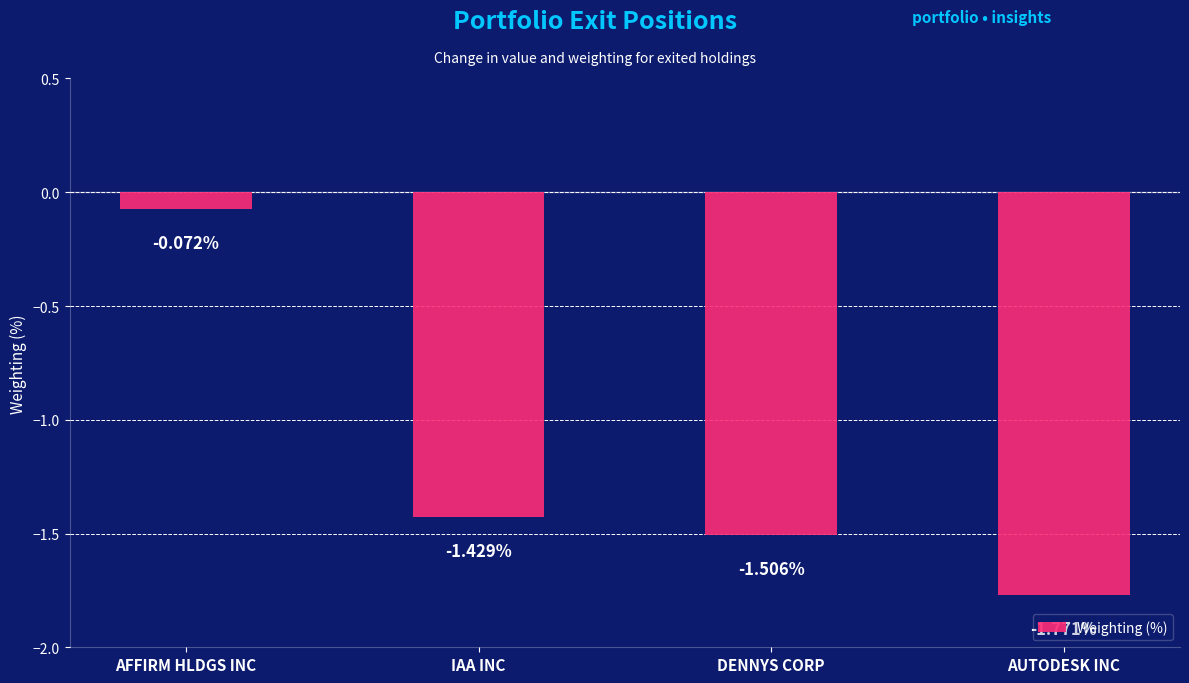

What is the sum of all values?

-4.8